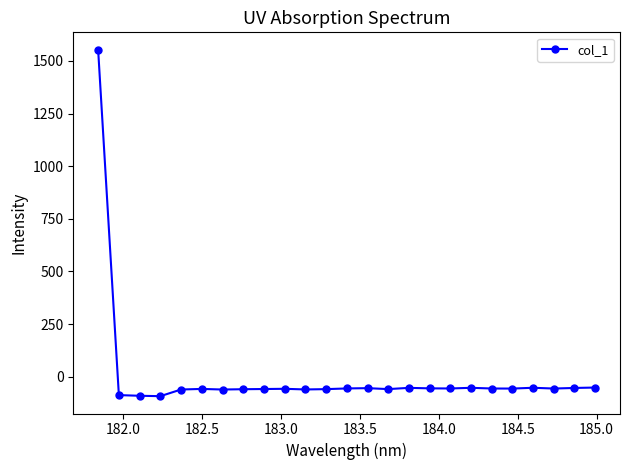

What is the sum of all values?

89.0